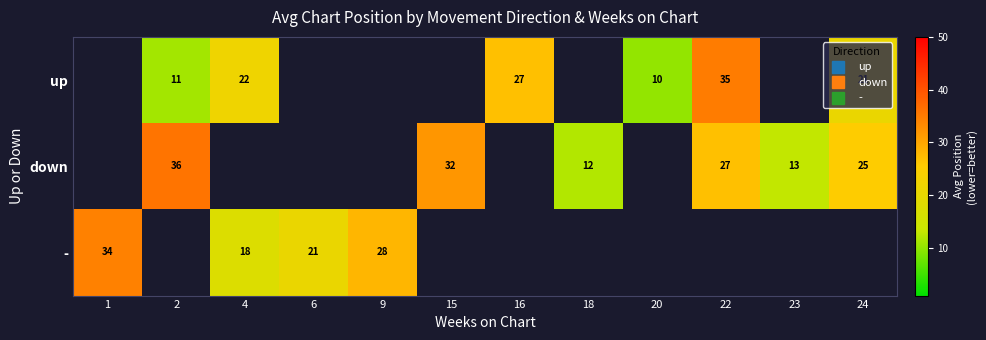

How many categories are shown in the chart?

12